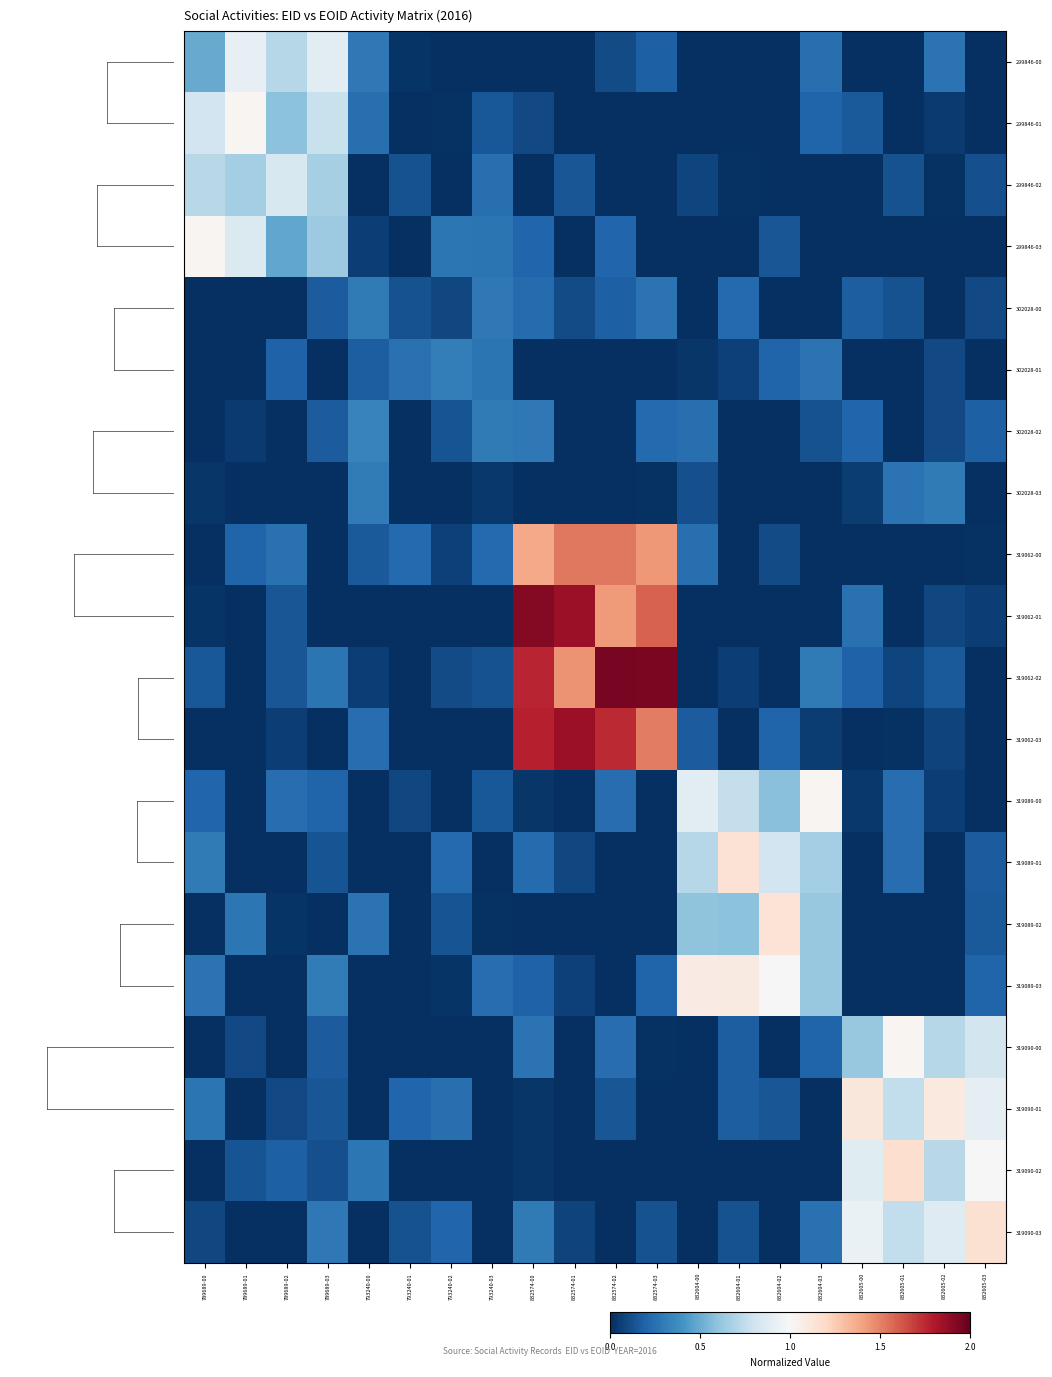

What is the greatest value displayed?

1.9